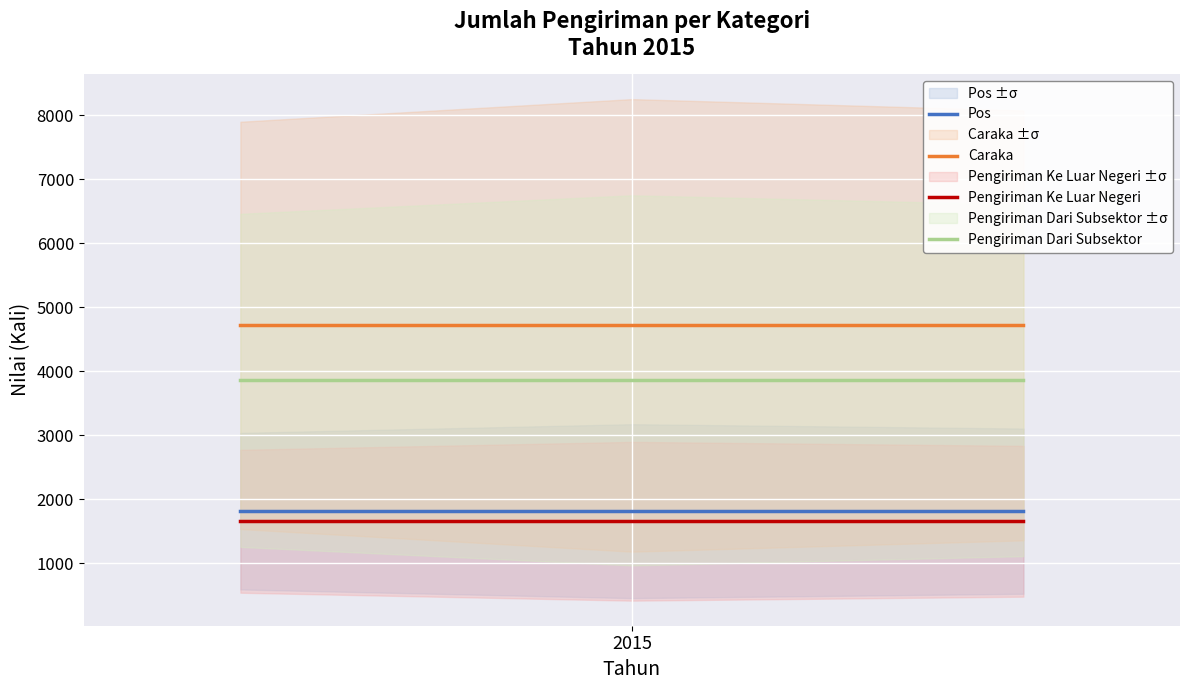

What is the lowest value of the Caraka series?

4715